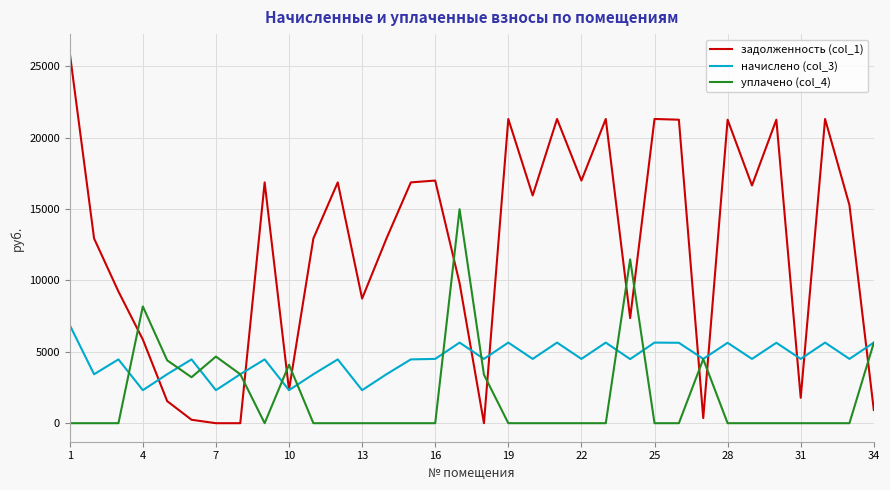

Rank the series by their average value, from highest to lowest.

задолженность (col_1), начислено (col_3), уплачено (col_4)